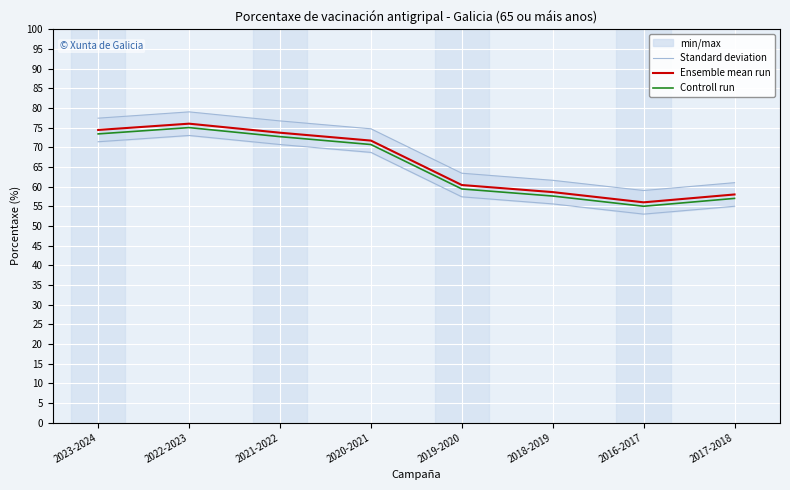

What position from the right is 2017-2018?

1